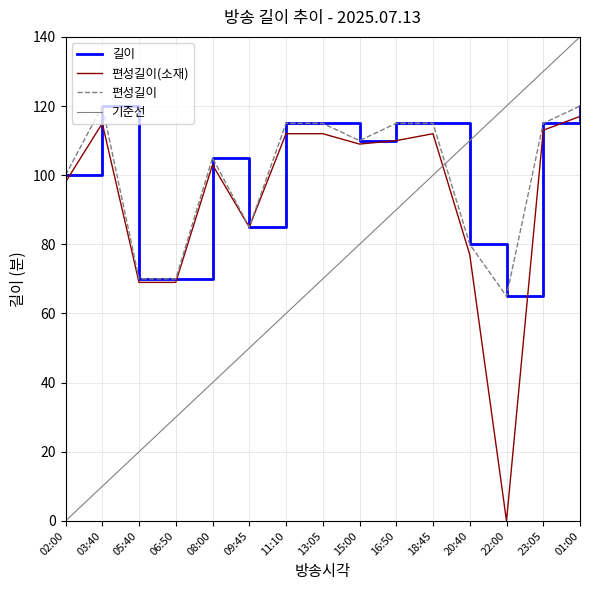

What is the spread (max minus min) of values at 08:00?

65